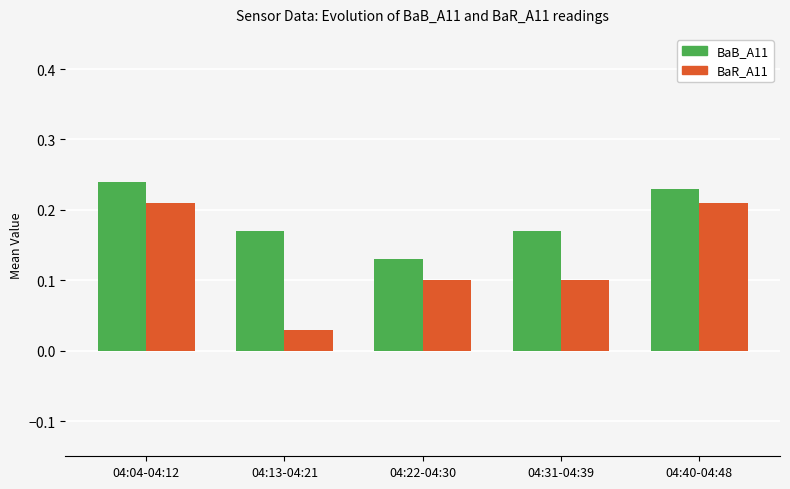

At which label is BaB_A11 closest to 0?

04:22-04:30